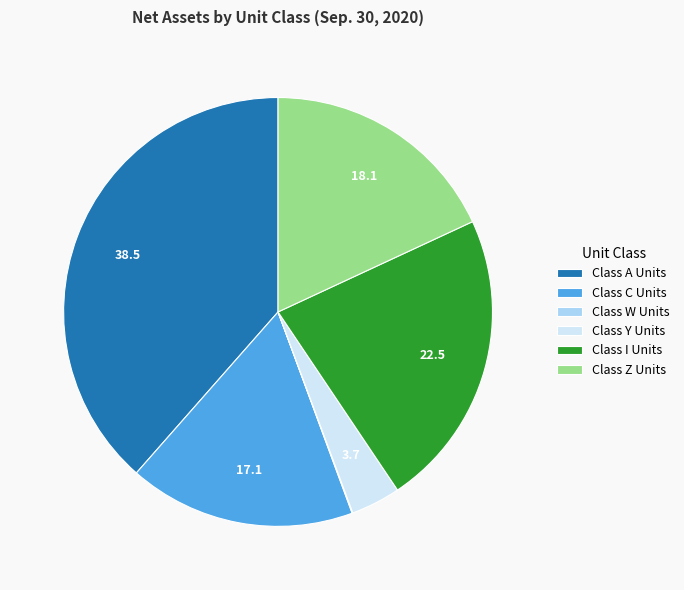

Is Class A Units the majority of the pie?

No